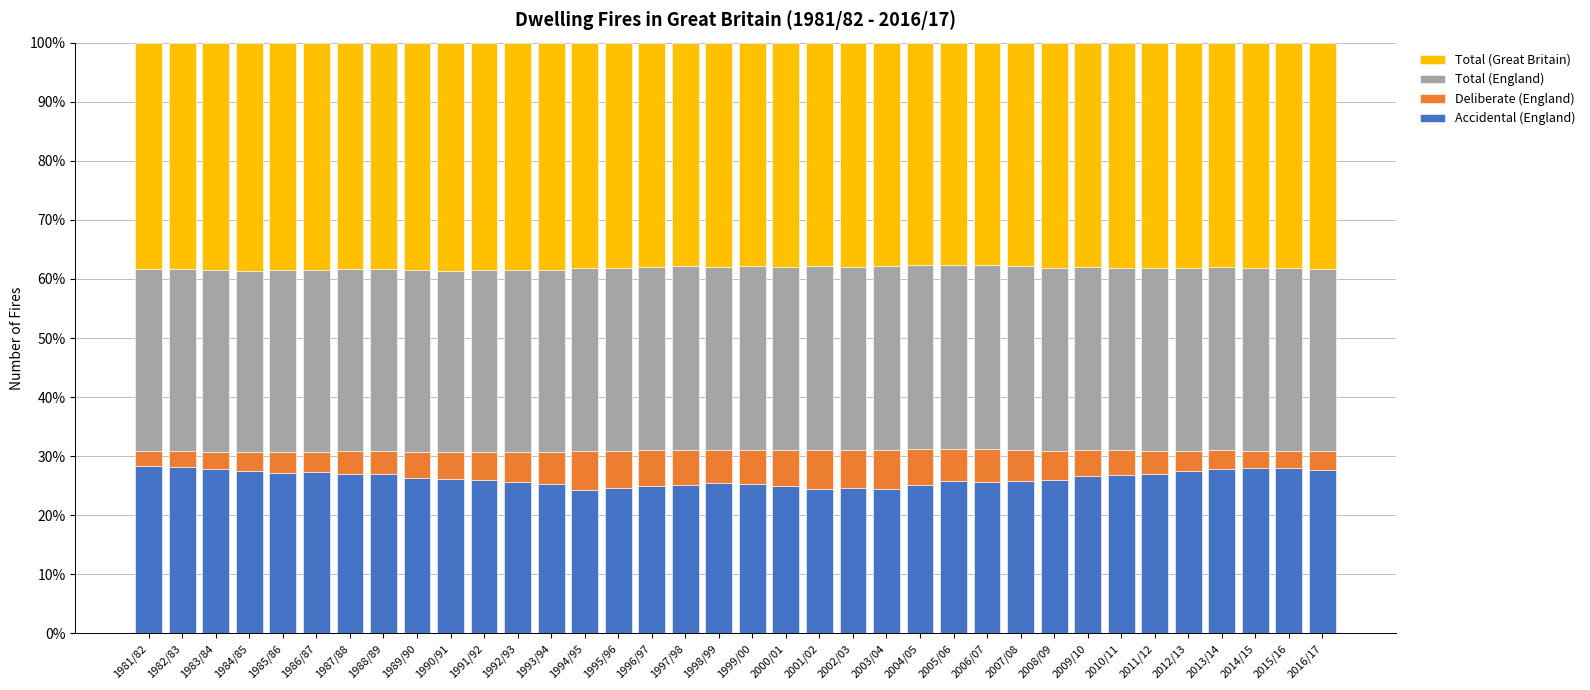

What is the sum of the Accidental (England) values at 2007/08 and 1989/90?

52.1